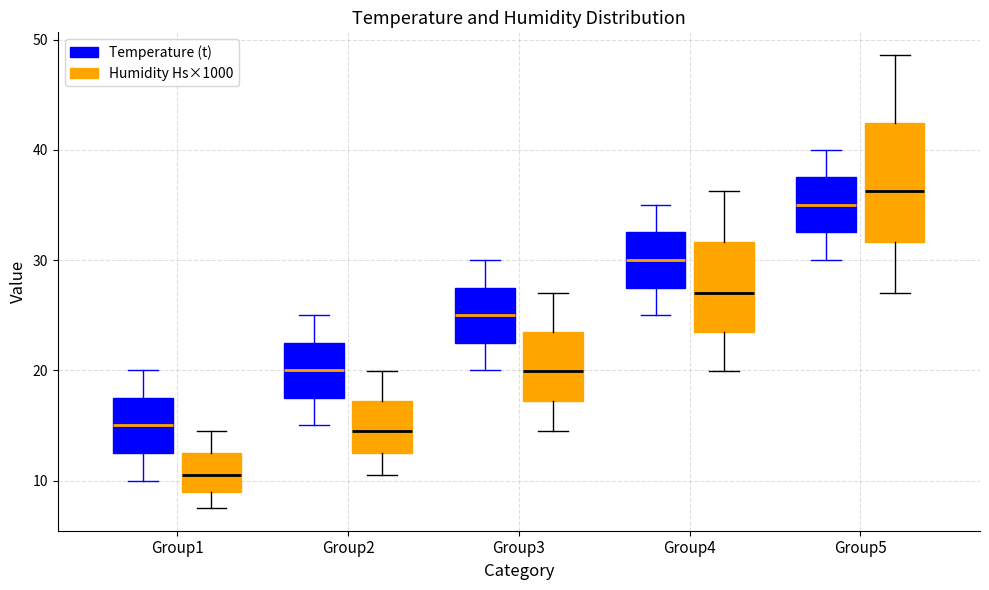

Reading left to right, transcribe this box plot: for each box, give where its median line is, the range the box spans, and where its two whiskers end, as read against the y-axis. The values are not printed on the chart, so give them approximately, as read against the axis.

Group1 (Temperature (t)): median 15, box 13 to 18, whiskers 10 to 20
Group1 (Humidity Hs×1000): median 11, box 9 to 13, whiskers 8 to 15
Group2 (Temperature (t)): median 20, box 18 to 23, whiskers 15 to 25
Group2 (Humidity Hs×1000): median 15, box 13 to 17, whiskers 11 to 20
Group3 (Temperature (t)): median 25, box 23 to 28, whiskers 20 to 30
Group3 (Humidity Hs×1000): median 20, box 17 to 23, whiskers 15 to 27
Group4 (Temperature (t)): median 30, box 28 to 33, whiskers 25 to 35
Group4 (Humidity Hs×1000): median 27, box 23 to 32, whiskers 20 to 36
Group5 (Temperature (t)): median 35, box 33 to 38, whiskers 30 to 40
Group5 (Humidity Hs×1000): median 36, box 32 to 42, whiskers 27 to 49